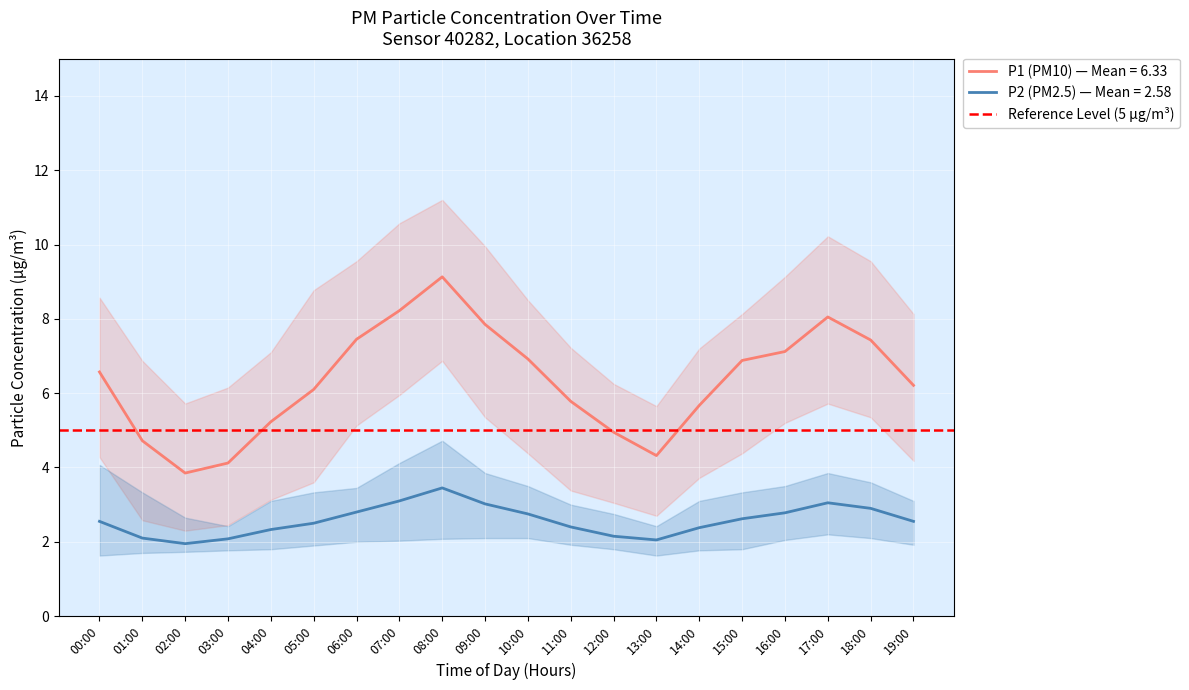

Which has a higher value, 07:00 or 14:00?

07:00